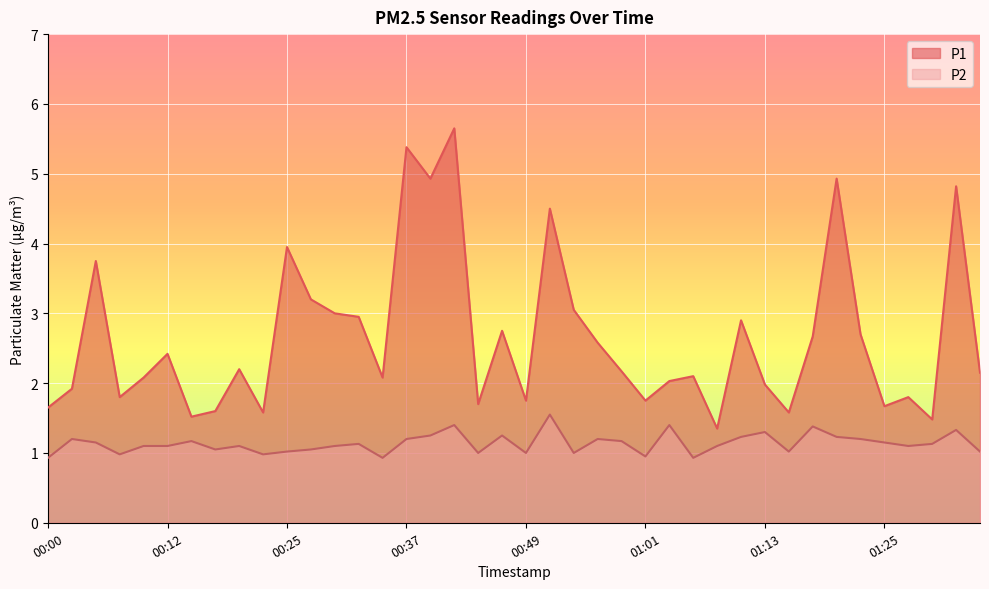

Rank the series by their maximum value, from highest to lowest.

P1, P2